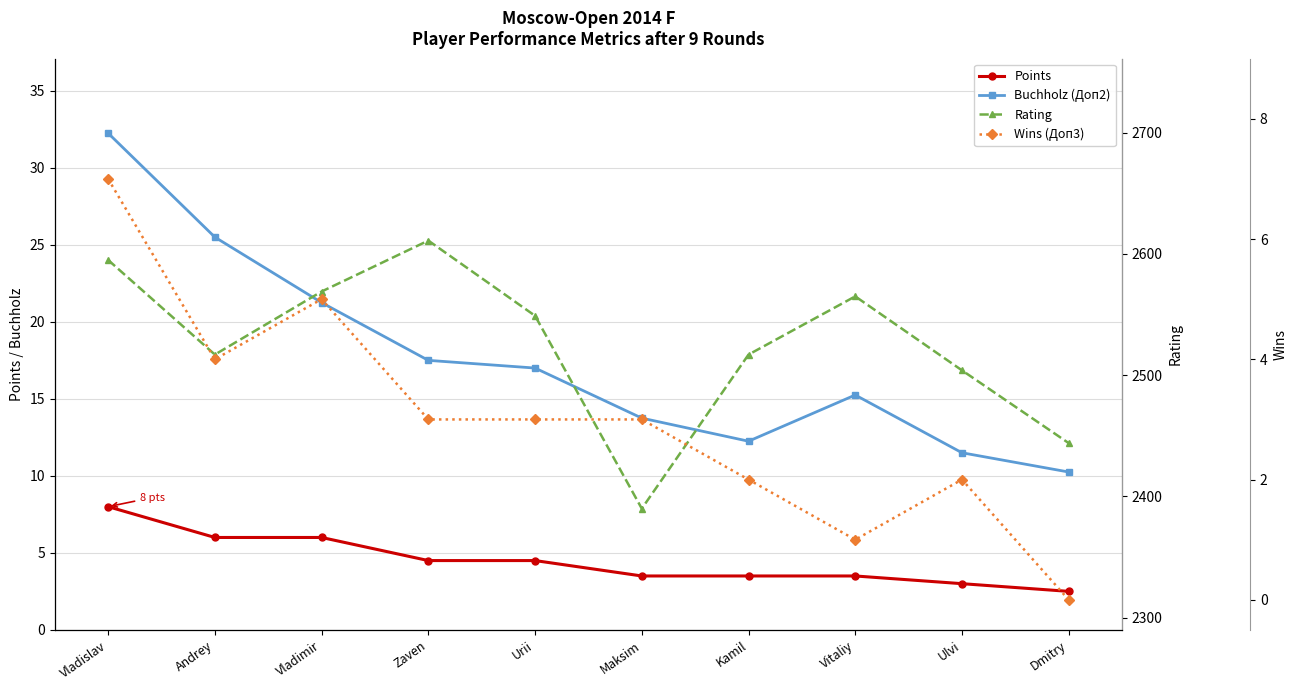

How many values in the Wins (Доп3) series exceed 3?

3